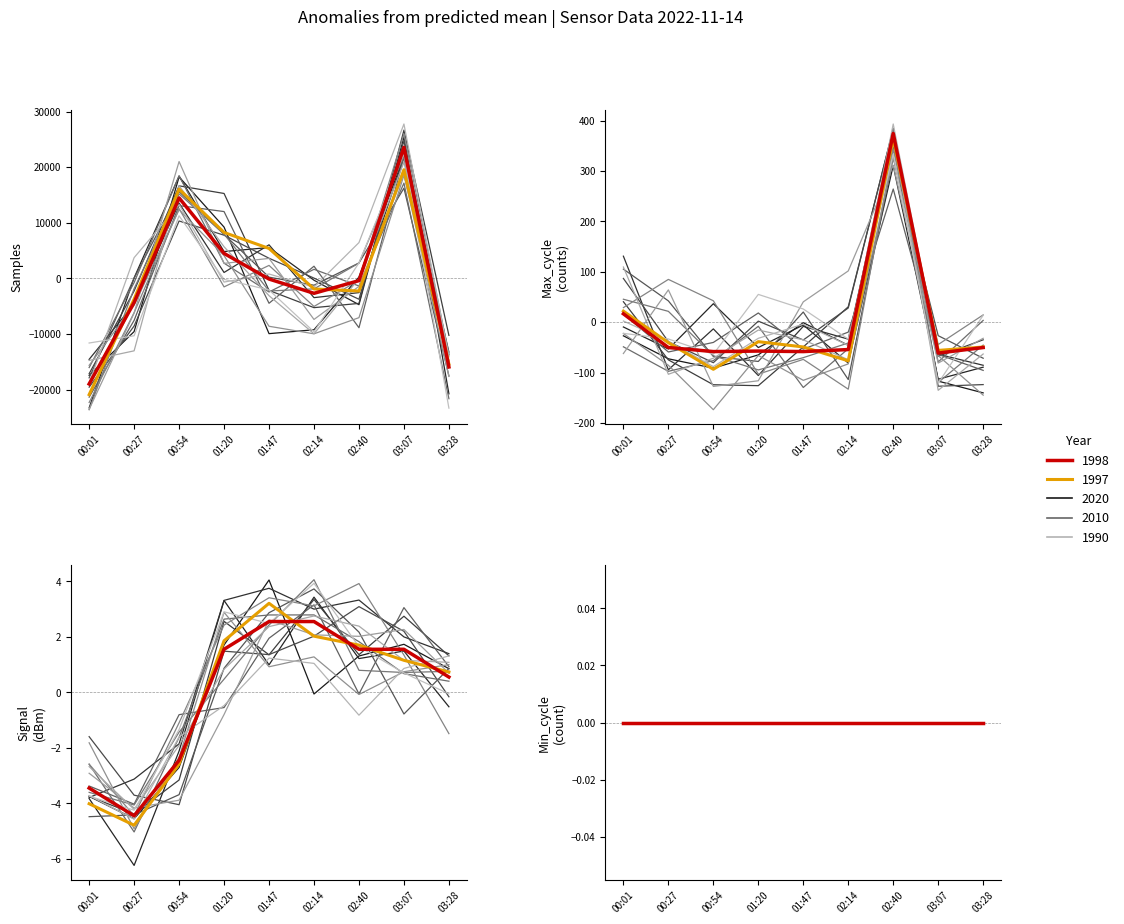

How many data points in Samples are above -409?

4